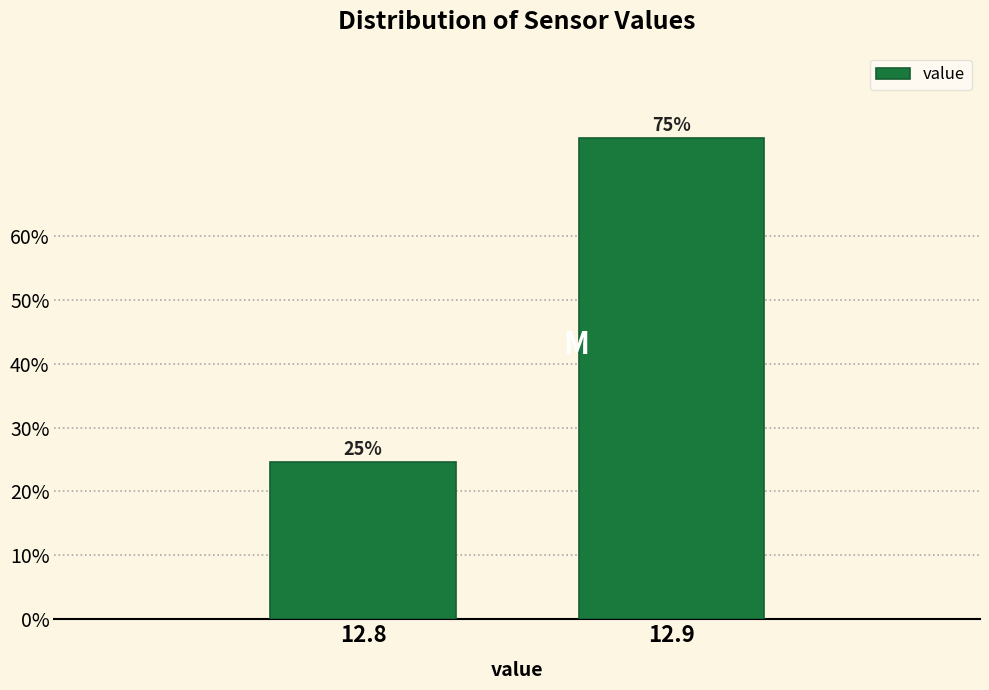

True or false: the data shows 49.8 at 12.9.

False